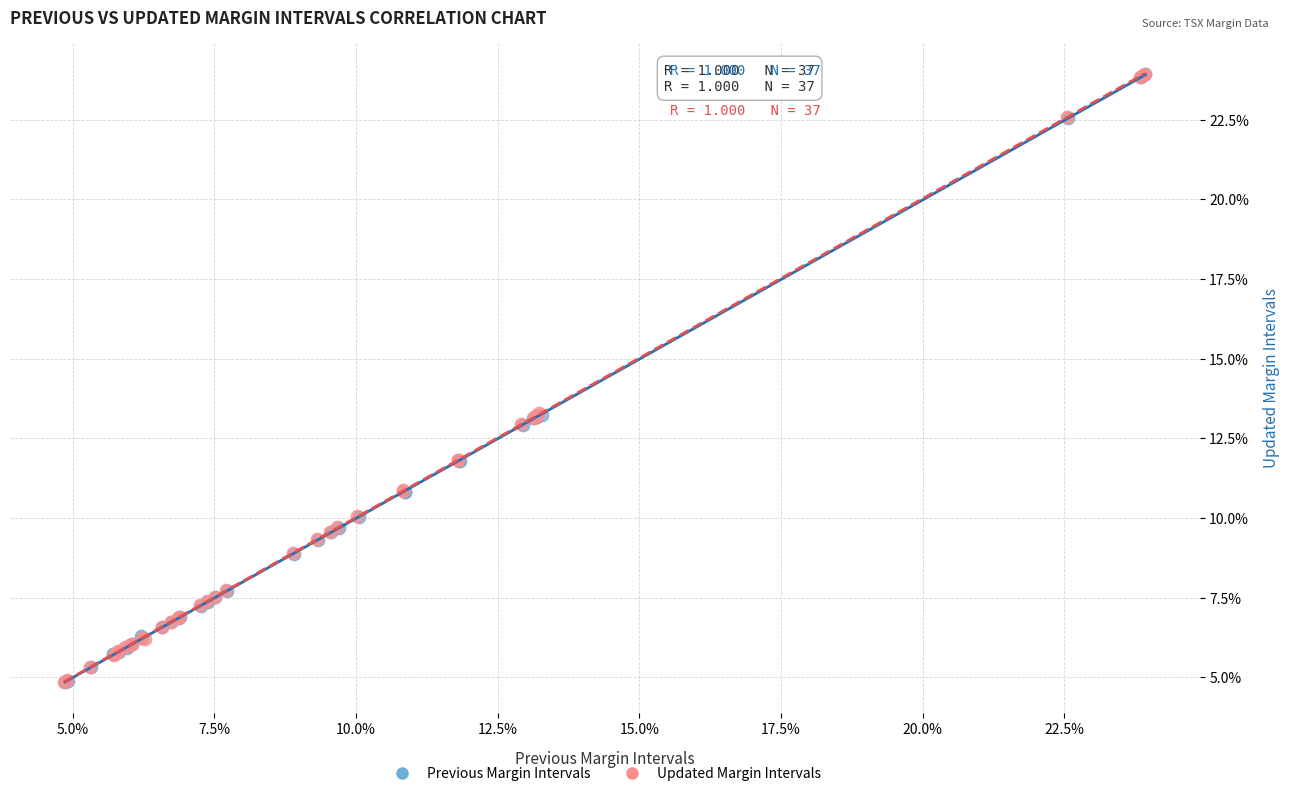

What are all the series names shown in the legend?

Previous Margin Intervals, Updated Margin Intervals